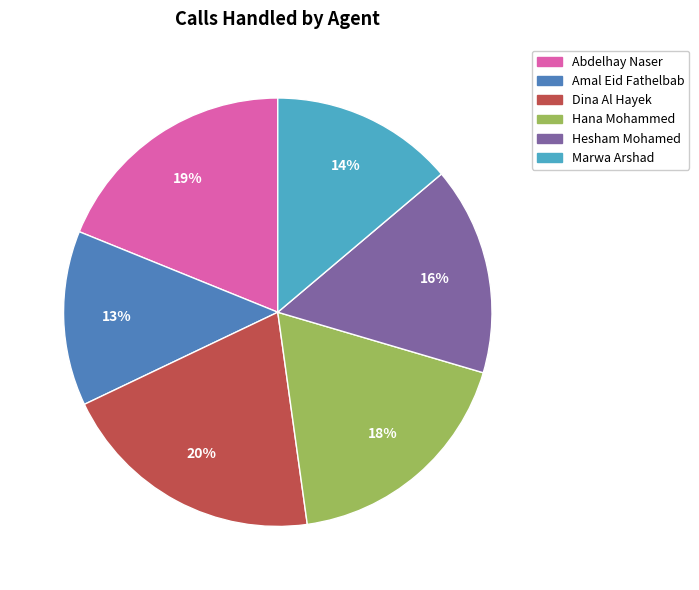

How many segments does this pie chart have?

6